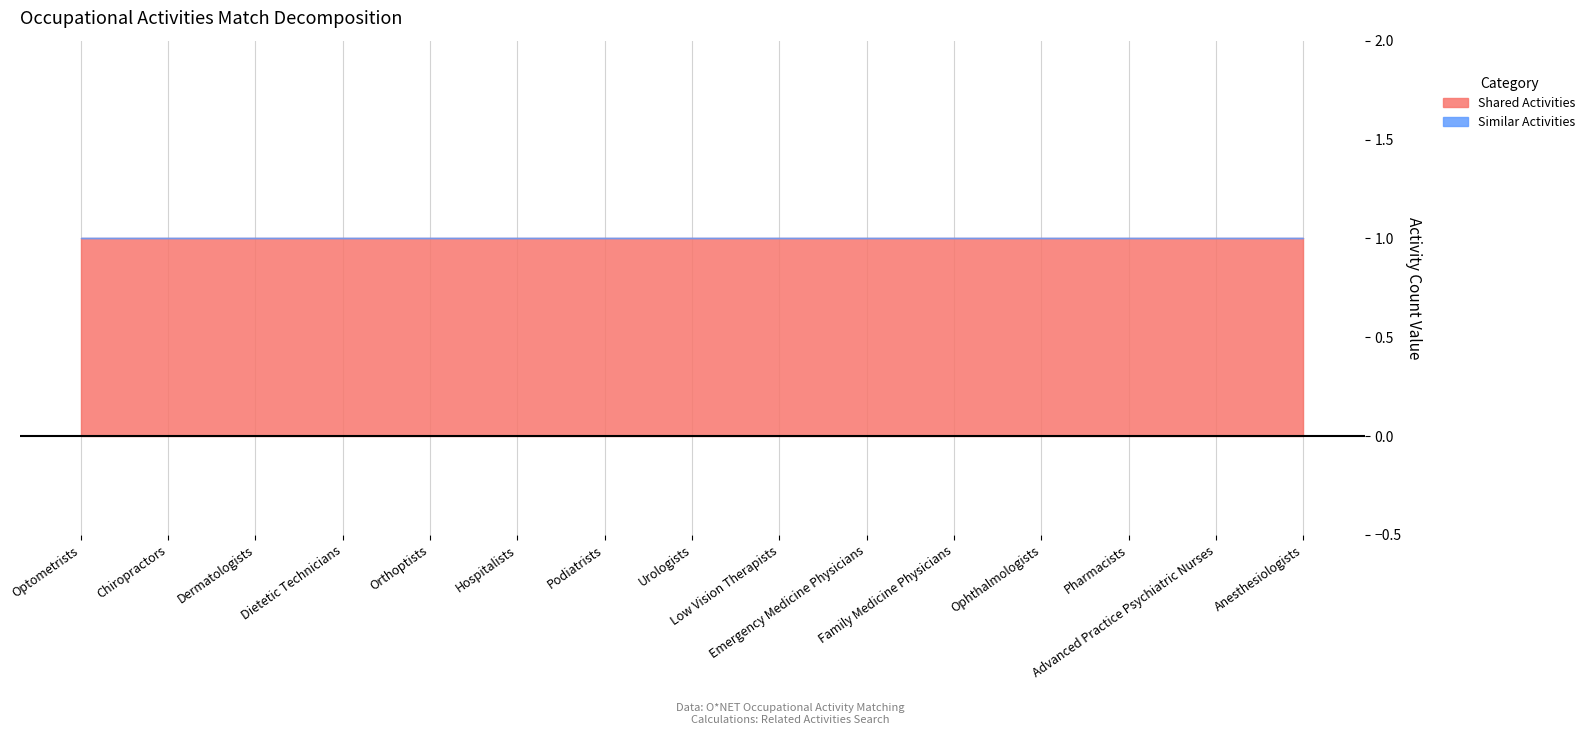

What is the difference between the highest and lowest values at Anesthesiologists?

1